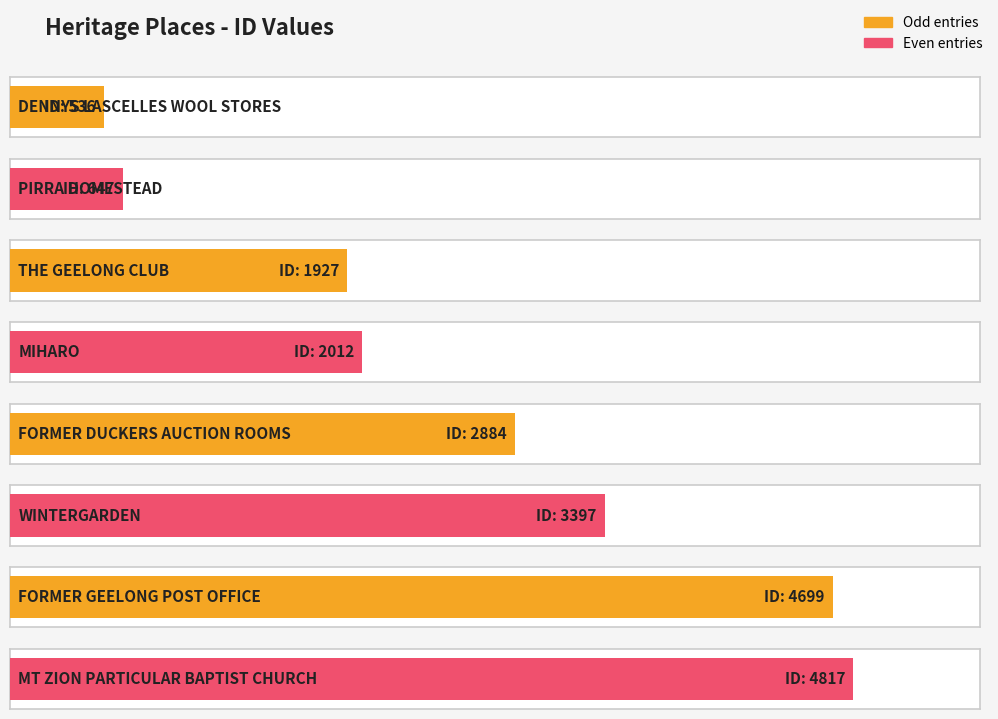

Reading left to right, transcribe all the data shown in this chart.

536	647	1927	2012	2884	3397	4699	4817